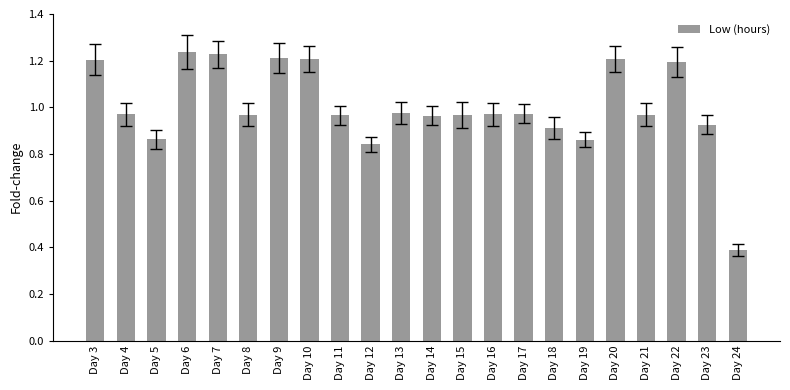

At which label is the value closest to 0?

Day 24